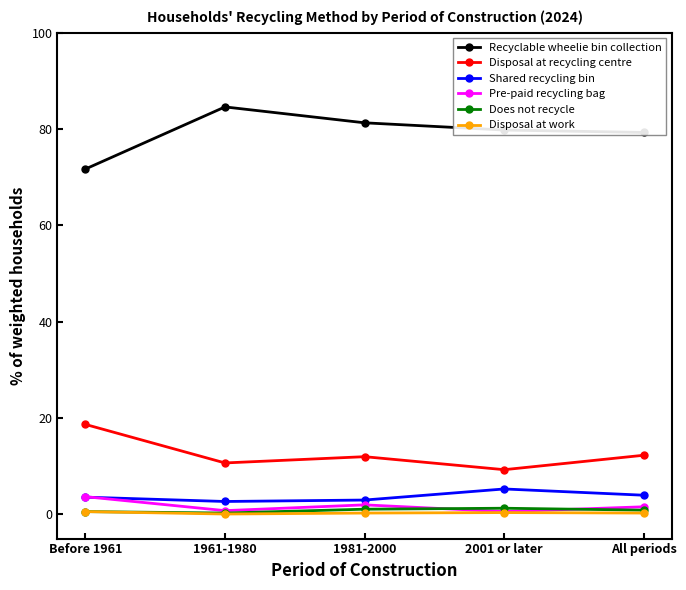

True or false: Recyclable wheelie bin collection and Disposal at recycling centre cross at least once.

False